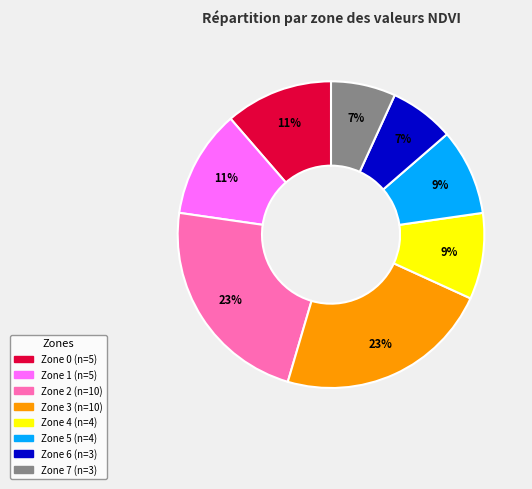

Count the number of slices in the pie.

8